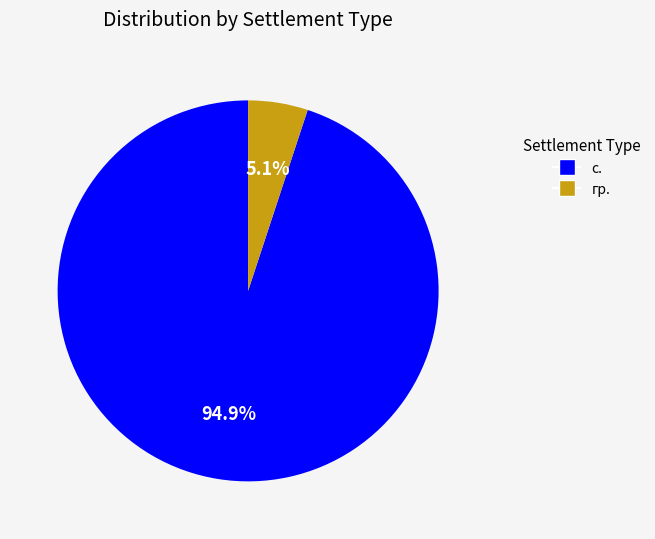

Which has a higher value, гр. or с.?

с.